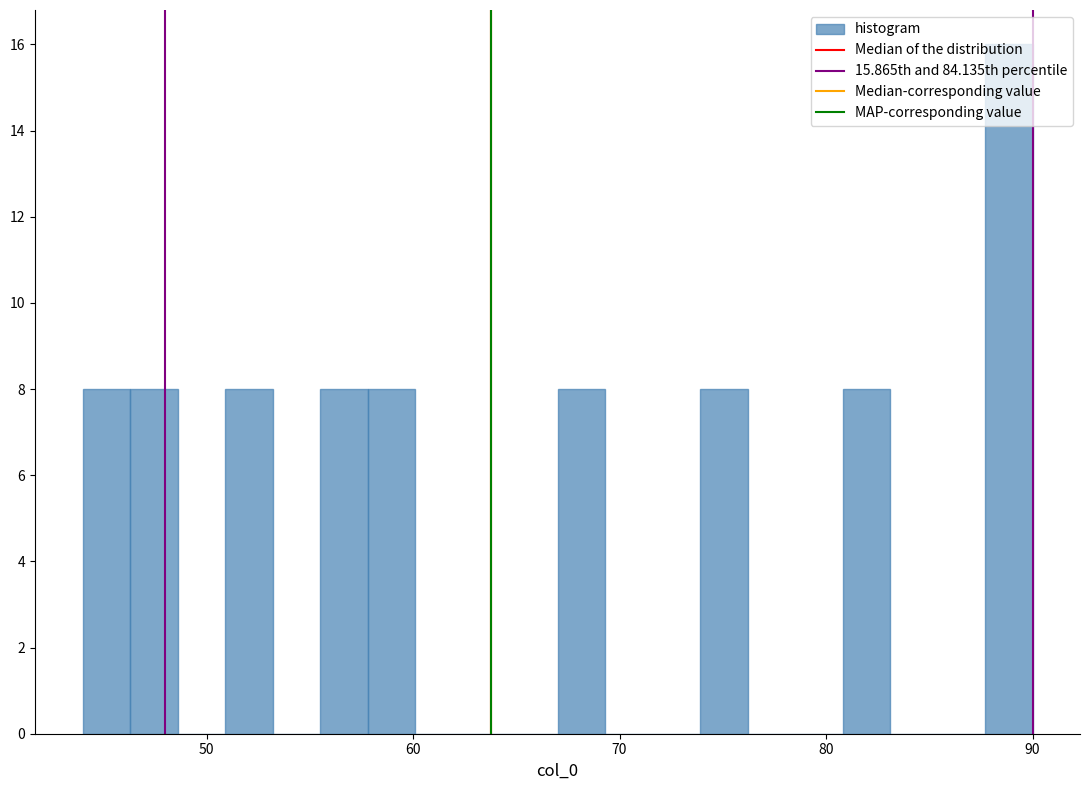

Around what value on the x-axis is the tallest bar? Give the approximate position of its centre, as read against the axis.

89